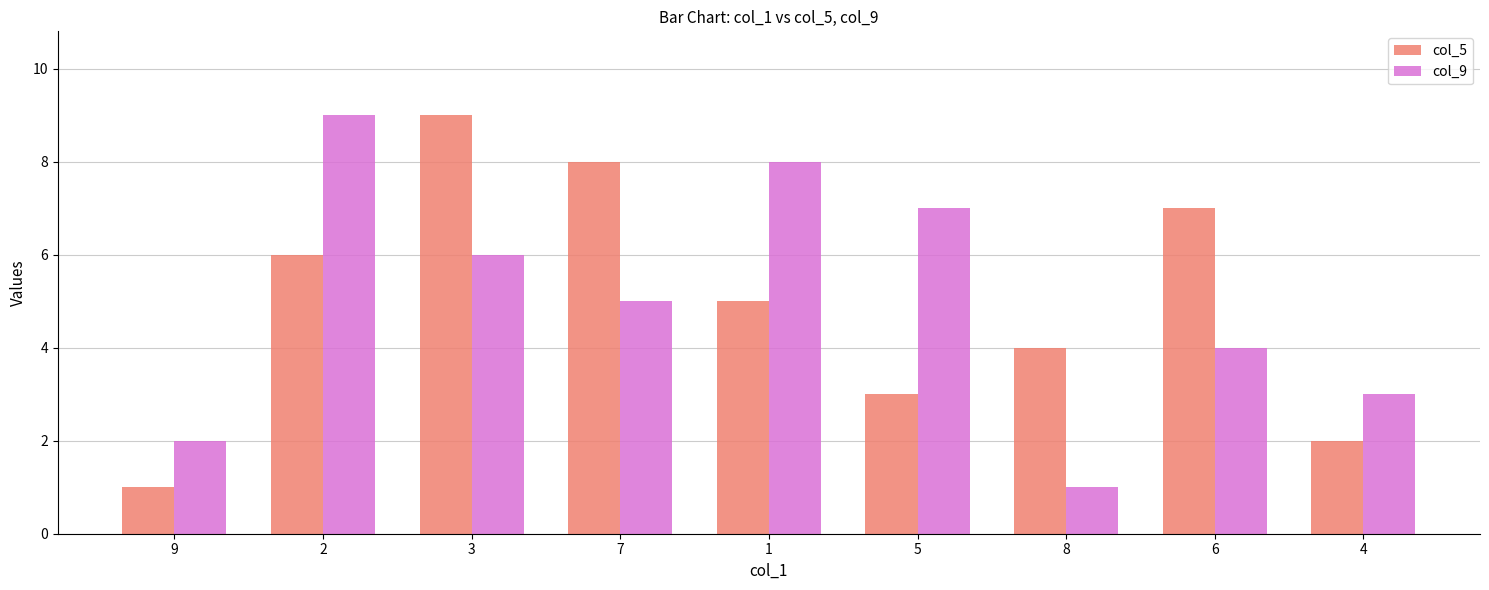

What position from the right is 8?

3